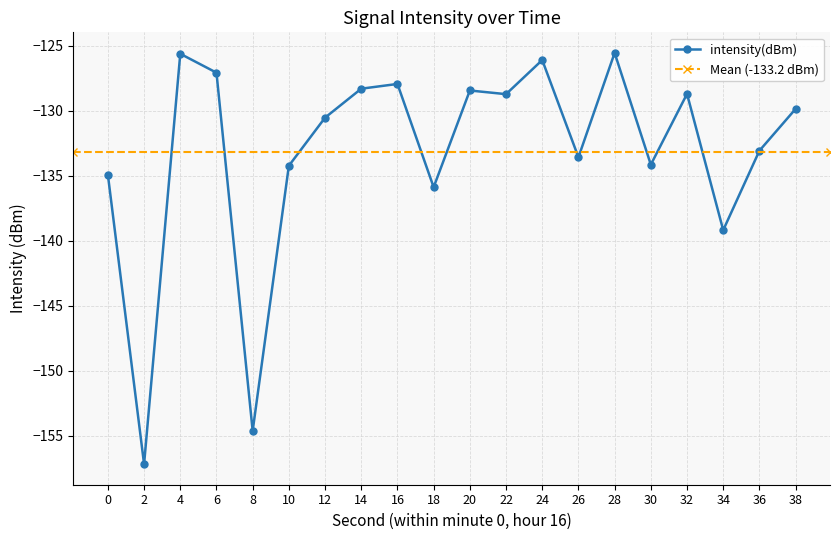

True or false: the data shows -187.4 at 14.

False